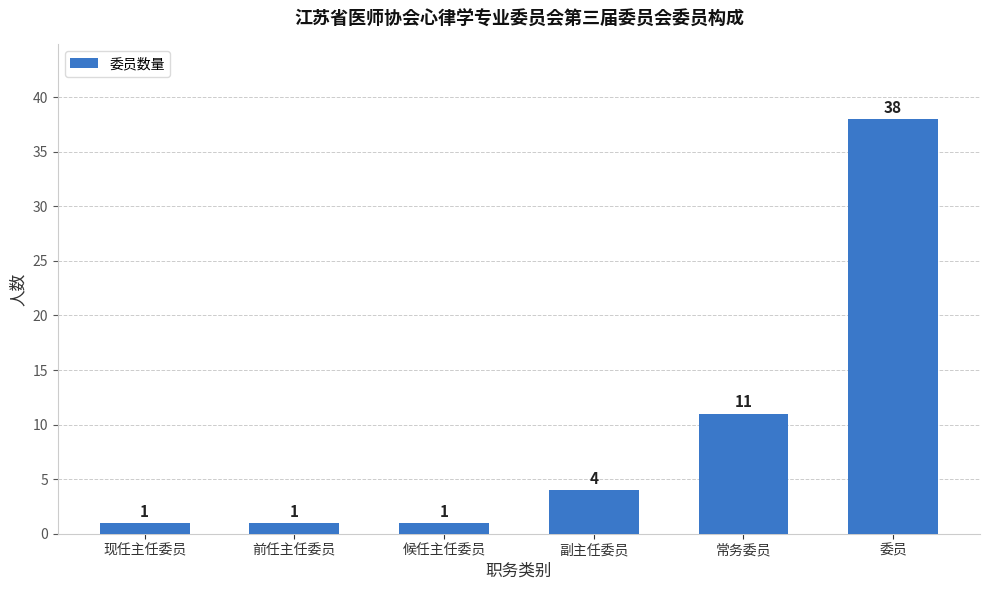

Is it true that the value at 副主任委员 is 6?

False